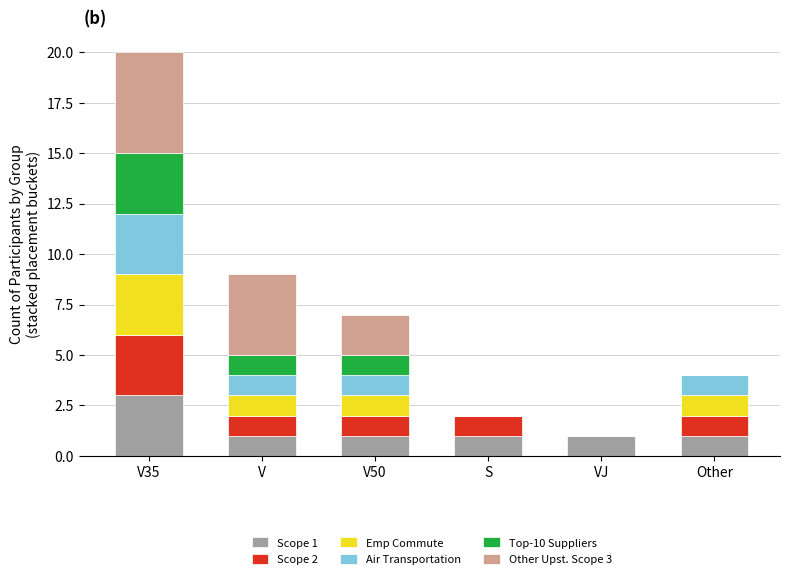

At which category is the sum across all series the highest?

V35